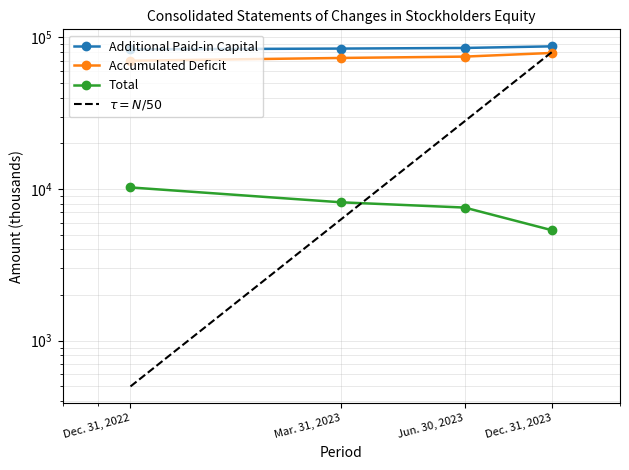

What position from the right is Dec. 31, 2022?

4